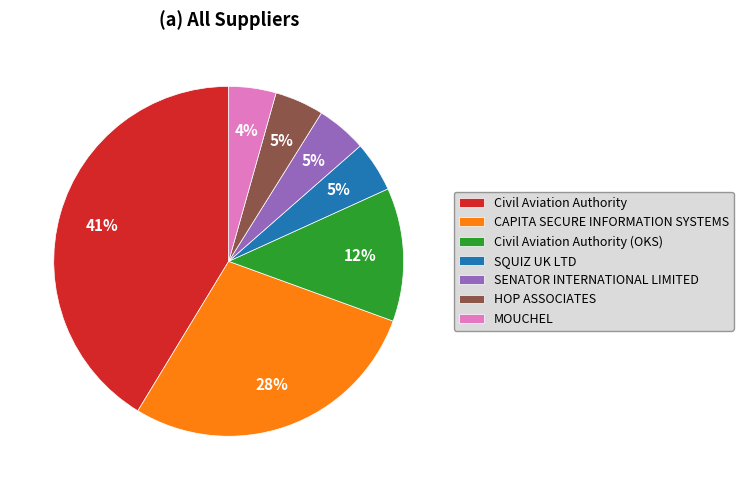

To the nearest percent, what is the combined percentage of SQUIZ UK LTD and Civil Aviation Authority (OKS)?

17%